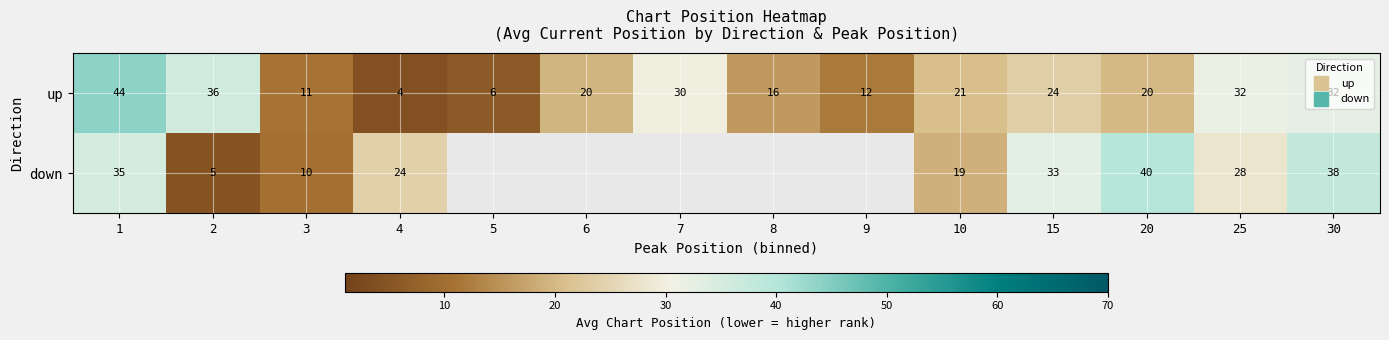

Which category has the highest value across all series?

1